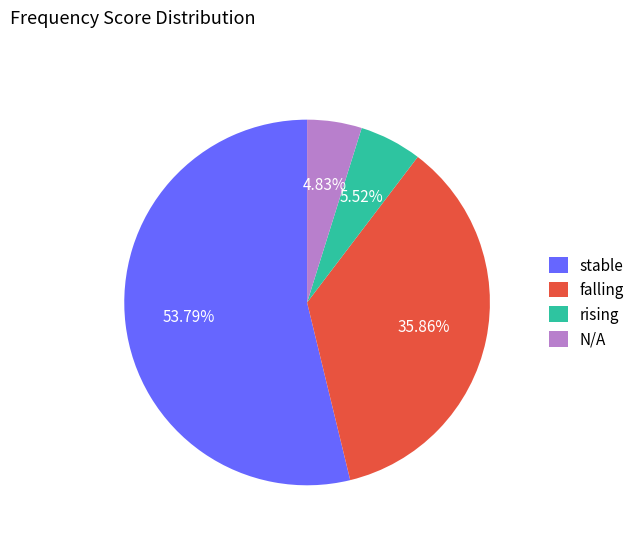

Which category has the smallest portion of the pie?

N/A